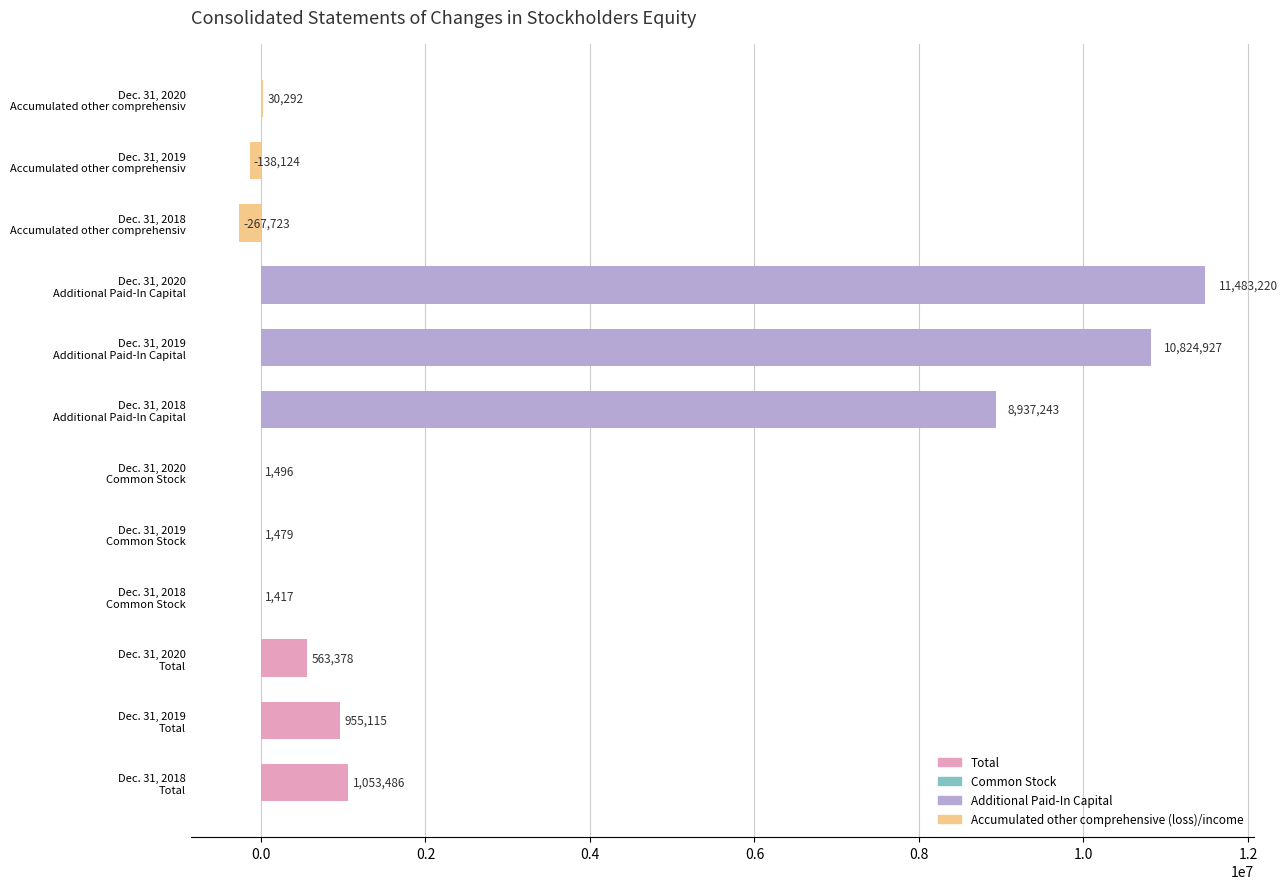

What is the sum of all values?

33446206